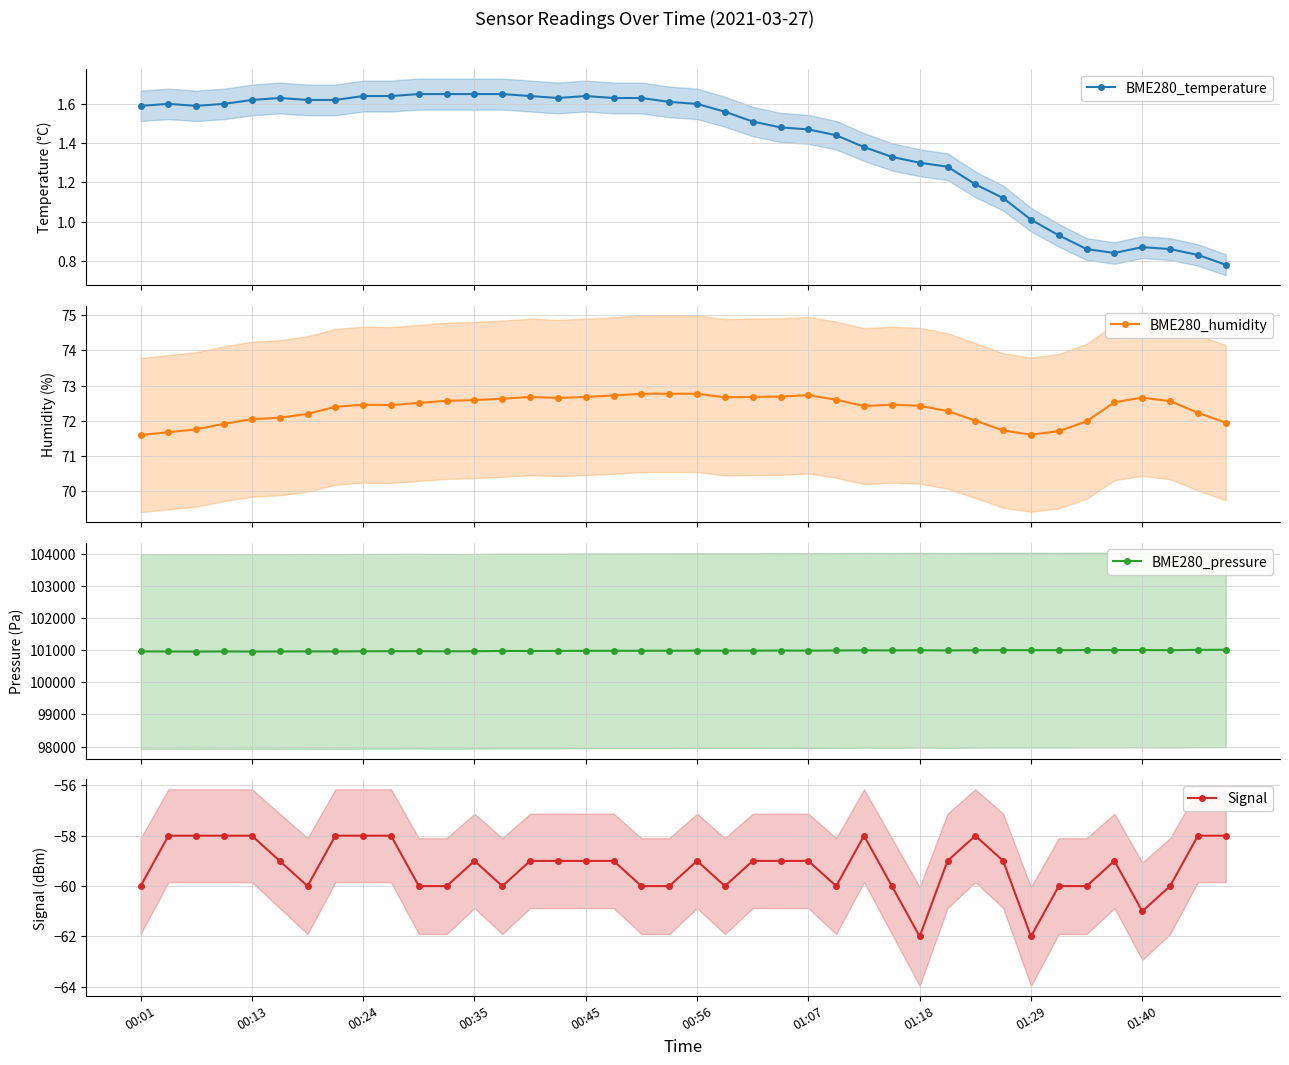

Reading right to left, what are all the values shown in this chart?

BME280_temperature: 0.8	0.8	0.9	0.9	0.8	0.9	0.9	1.0	1.1	1.2	1.3	1.3	1.3	1.4	1.4	1.5	1.5	1.5	1.6	1.6	1.6	1.6	1.6	1.6	1.6	1.6	1.6	1.6	1.6	1.6	1.6	1.6	1.6	1.6	1.6	1.6	1.6	1.6	1.6	1.6
BME280_humidity: 72.0	72.2	72.6	72.7	72.5	72.0	71.7	71.6	71.7	72.0	72.3	72.4	72.5	72.4	72.6	72.7	72.7	72.7	72.7	72.8	72.8	72.8	72.7	72.7	72.7	72.7	72.6	72.6	72.6	72.5	72.5	72.5	72.4	72.2	72.1	72.0	71.9	71.8	71.7	71.6
BME280_pressure: 101010.5	101009.5	100999.0	101003.7	101003.4	101003.4	100998.4	100999.8	100999.4	100997.8	100991.4	100996.9	100992.1	100994.5	100989.9	100984.6	100988.9	100983.6	100983.0	100984.5	100981.0	100980.5	100979.2	100979.6	100975.8	100973.6	100974.8	100967.1	100963.2	100968.4	100966.7	100965.4	100959.5	100962.1	100958.6	100956.1	100960.0	100954.4	100959.2	100959.6
Signal: -58.0	-58.0	-60.0	-61.0	-59.0	-60.0	-60.0	-62.0	-59.0	-58.0	-59.0	-62.0	-60.0	-58.0	-60.0	-59.0	-59.0	-59.0	-60.0	-59.0	-60.0	-60.0	-59.0	-59.0	-59.0	-59.0	-60.0	-59.0	-60.0	-60.0	-58.0	-58.0	-58.0	-60.0	-59.0	-58.0	-58.0	-58.0	-58.0	-60.0